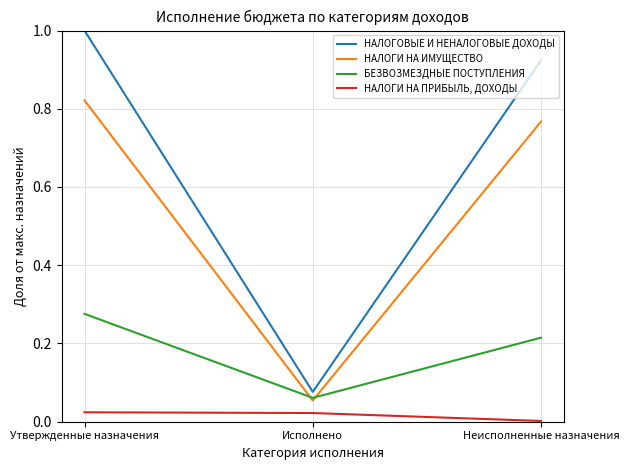

Between Утвержденные назначения and Исполнено, which series saw the biggest shift?

НАЛОГОВЫЕ И НЕНАЛОГОВЫЕ ДОХОДЫ